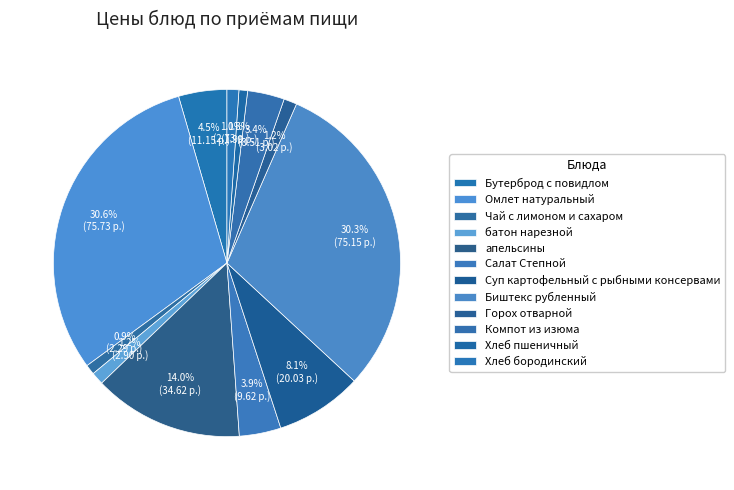

To the nearest percent, what percentage of the pie is Салат Степной?

4%